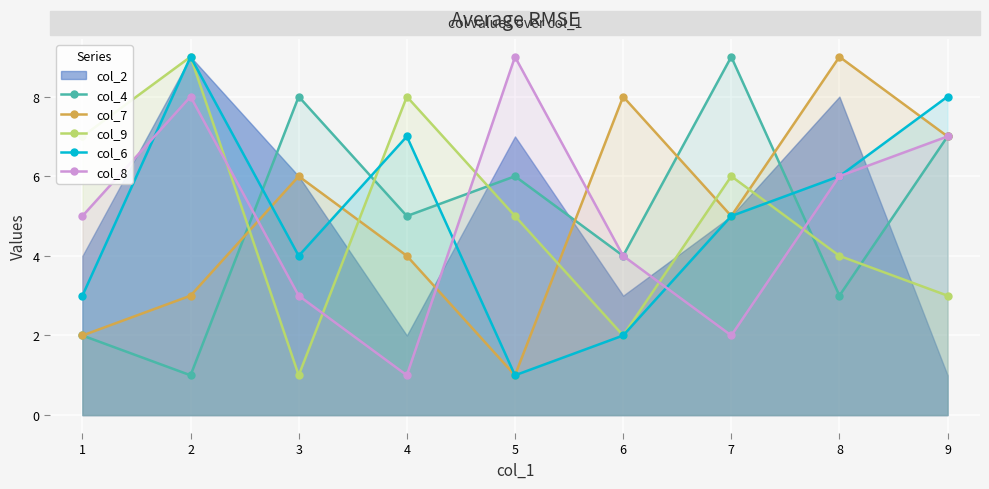

Between 3 and 2, which is larger?

3